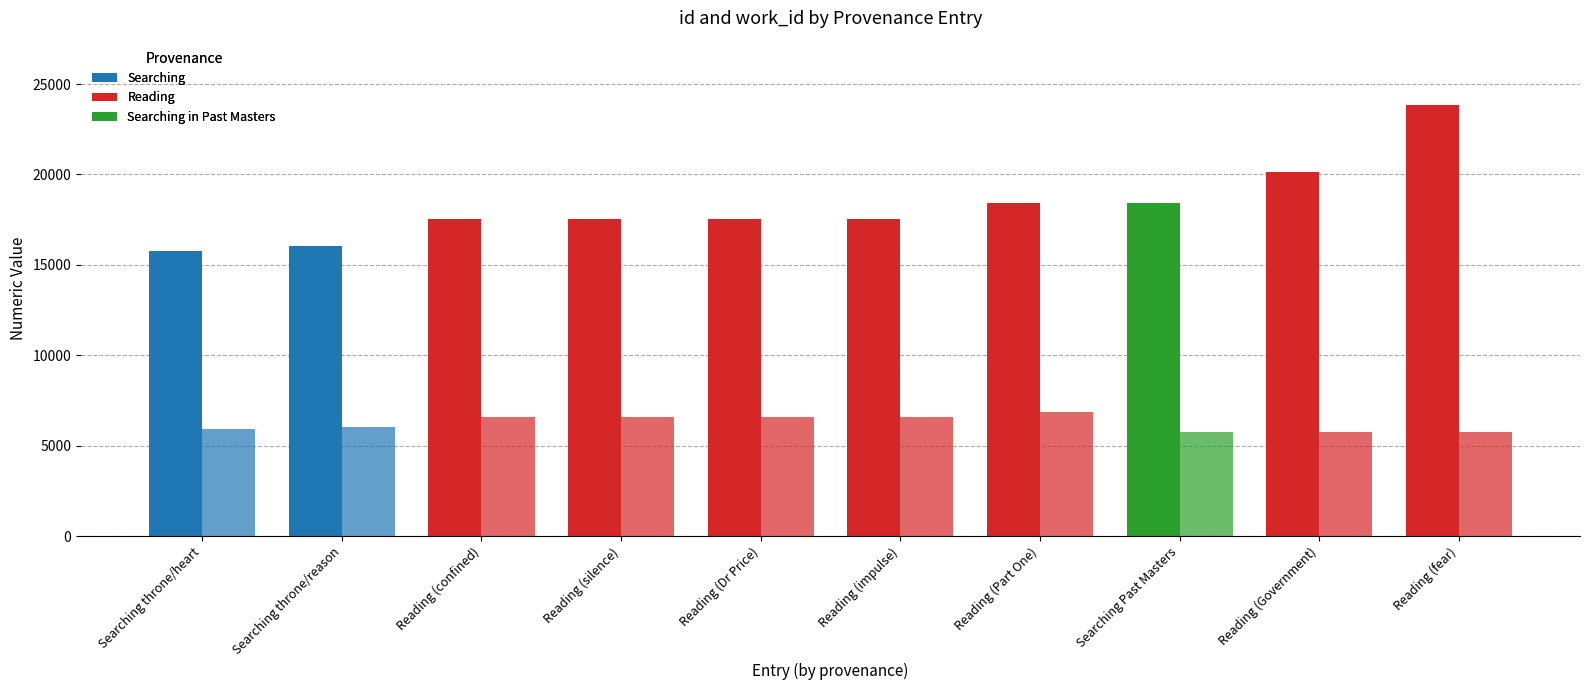

At which category does the chart reach its peak across all series?

Reading (fear)